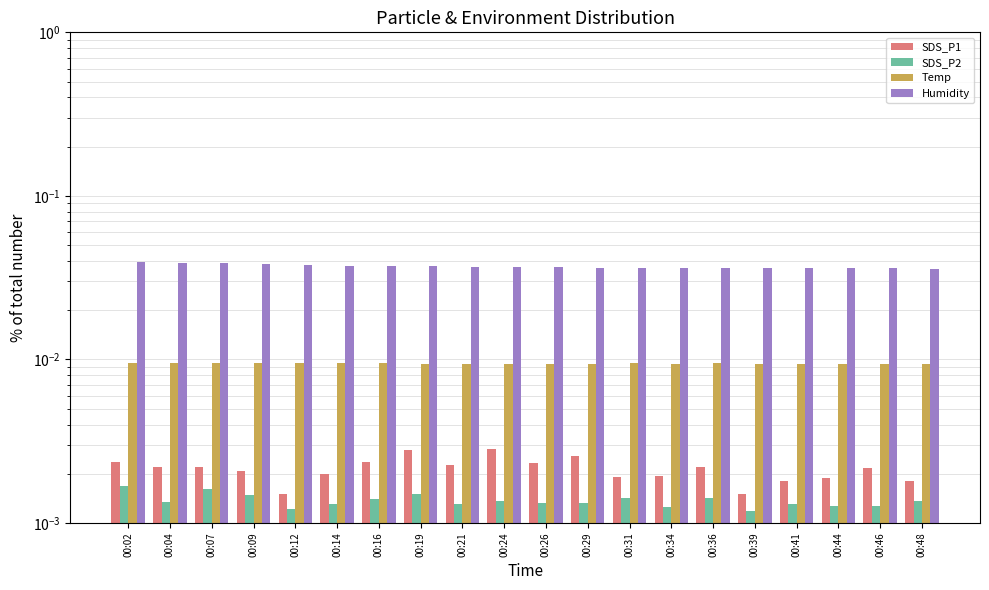

The value of SDS_P2 at 00:04 is 0.0. True or false?

True